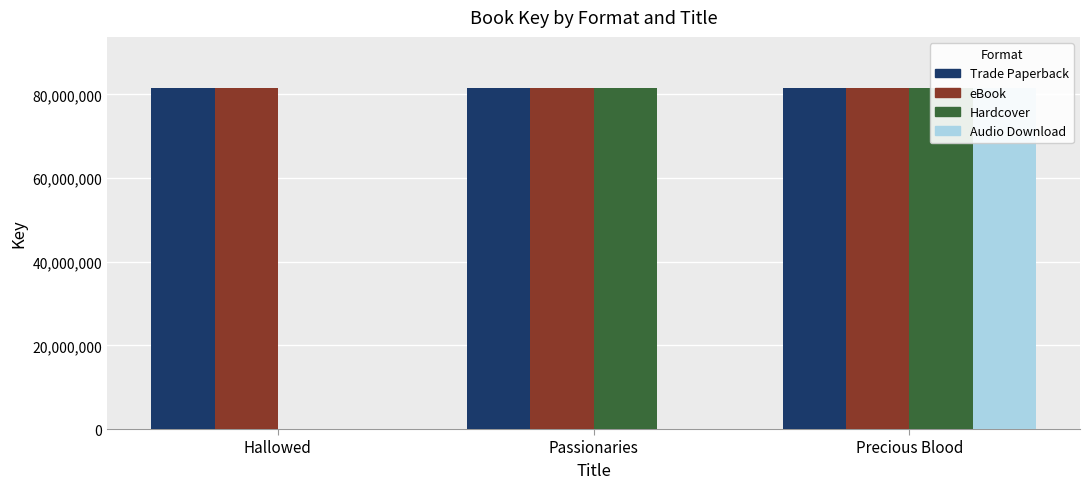

What is the spread (max minus min) of values at Hallowed?

81517959